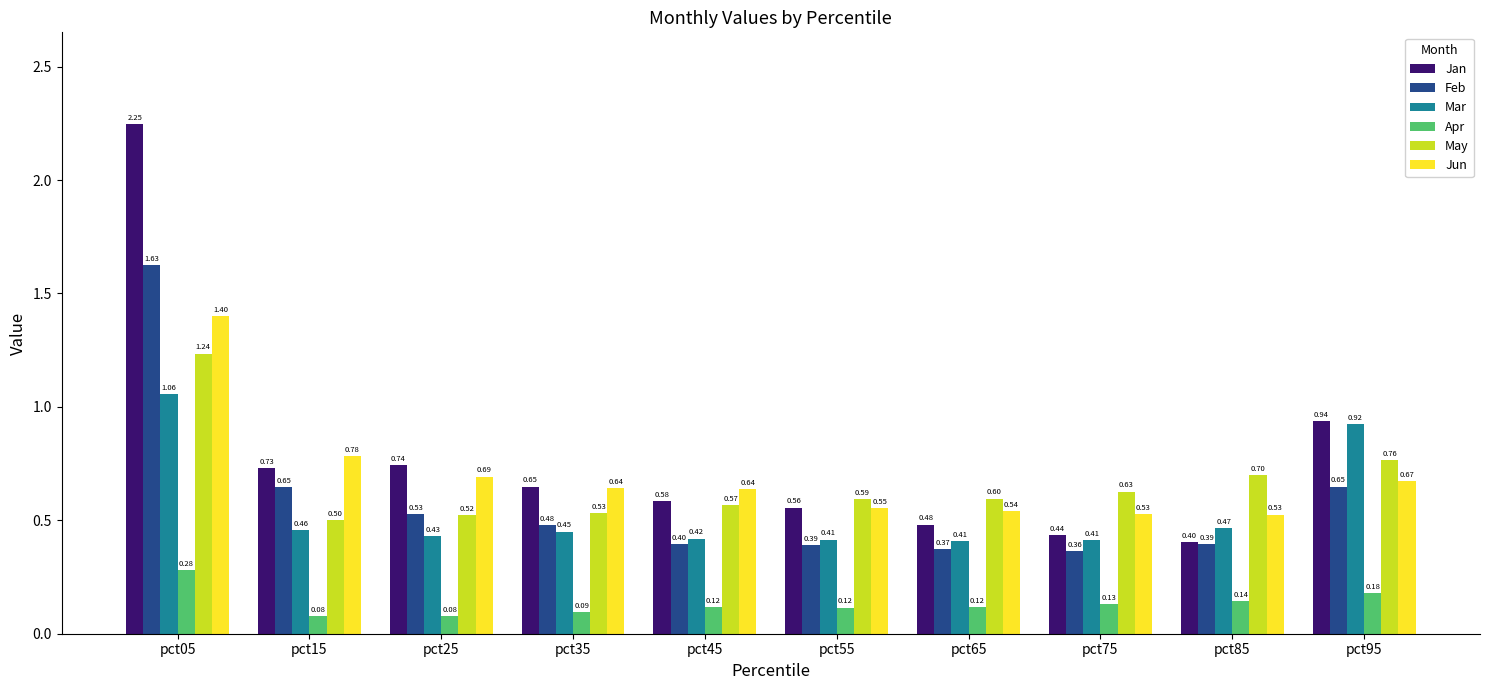

What is the value of the Feb bar at the 6th from the left?

0.4